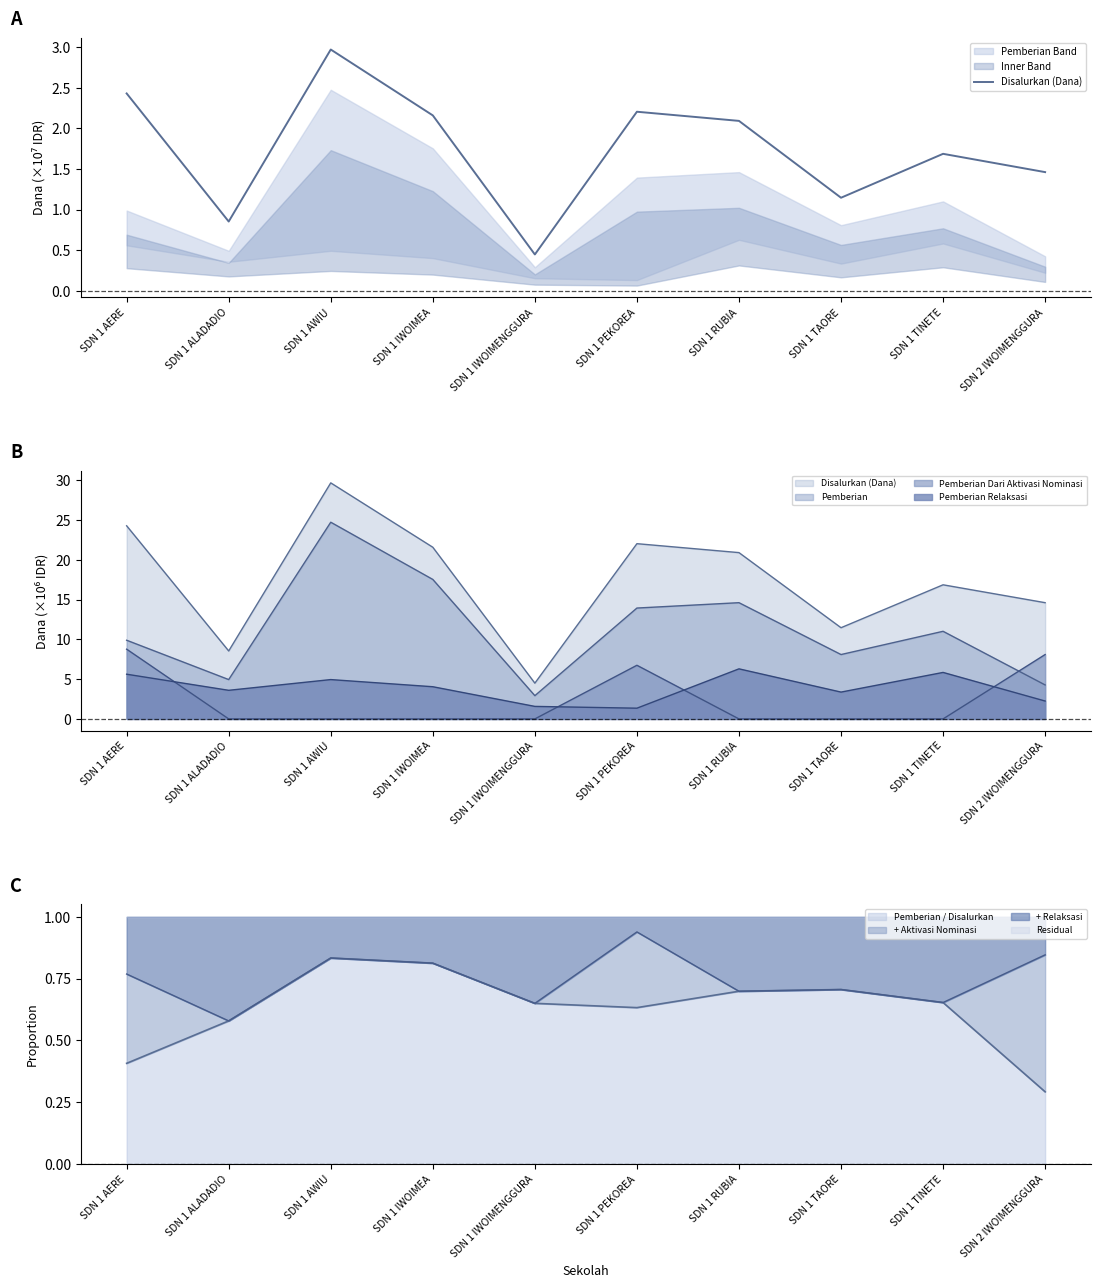

How many data points are less than 2?

5